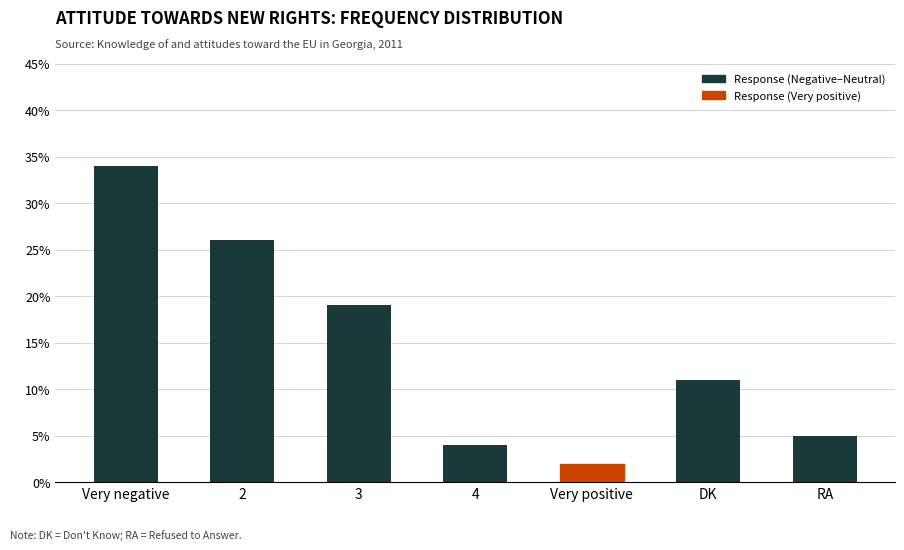

The value at Very positive is 2. True or false?

True